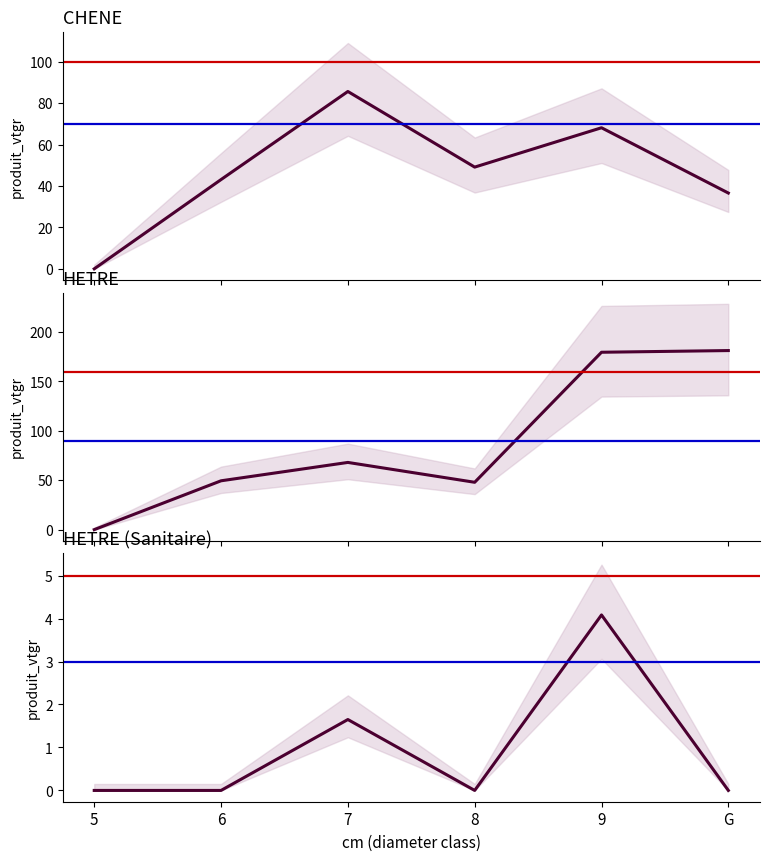

True or false: HETRE and CHENE cross at least once.

True